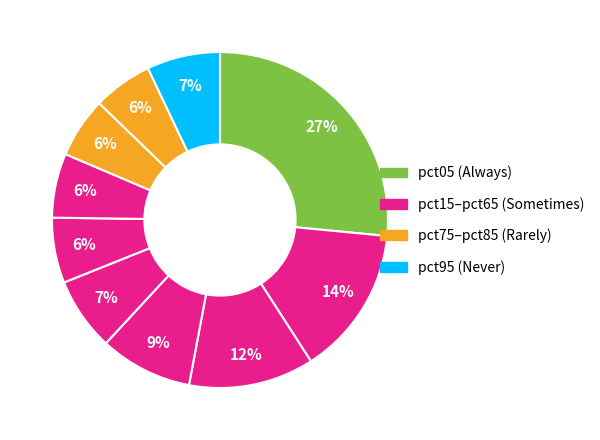

Rank the categories by value from highest to lowest.

pct05, pct15, pct25, pct35, pct95, pct45, pct55, pct65, pct75, pct85